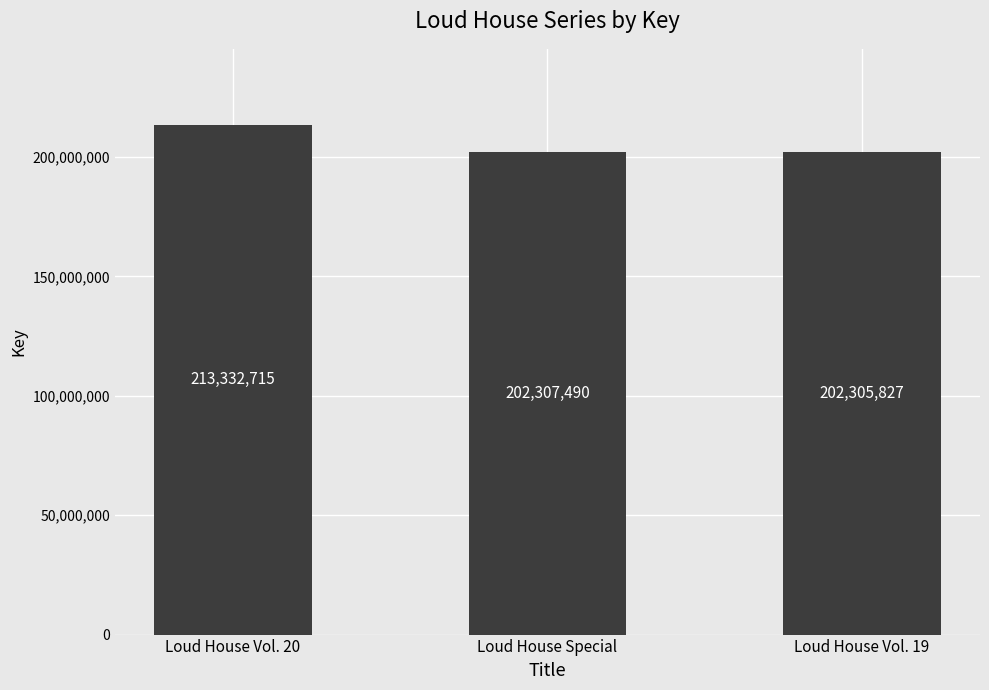

List the labels in order of value, smallest first.

Loud House Vol. 19, Loud House Special, Loud House Vol. 20